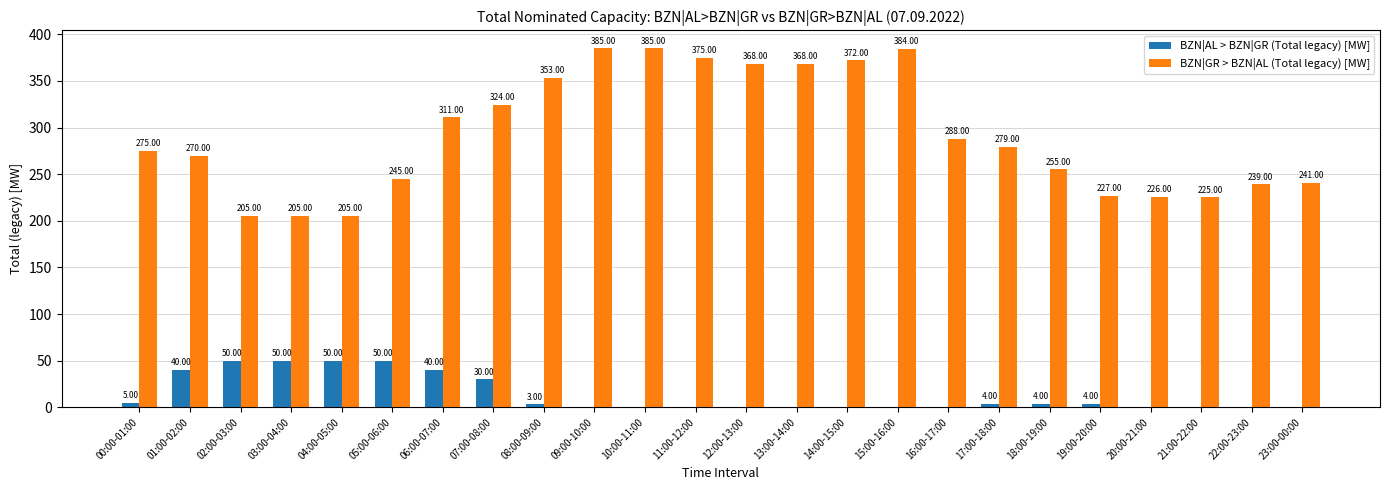

What is the sum of the BZN|GR > BZN|AL (Total legacy) [MW] values at 16:00-17:00 and 10:00-11:00?

673